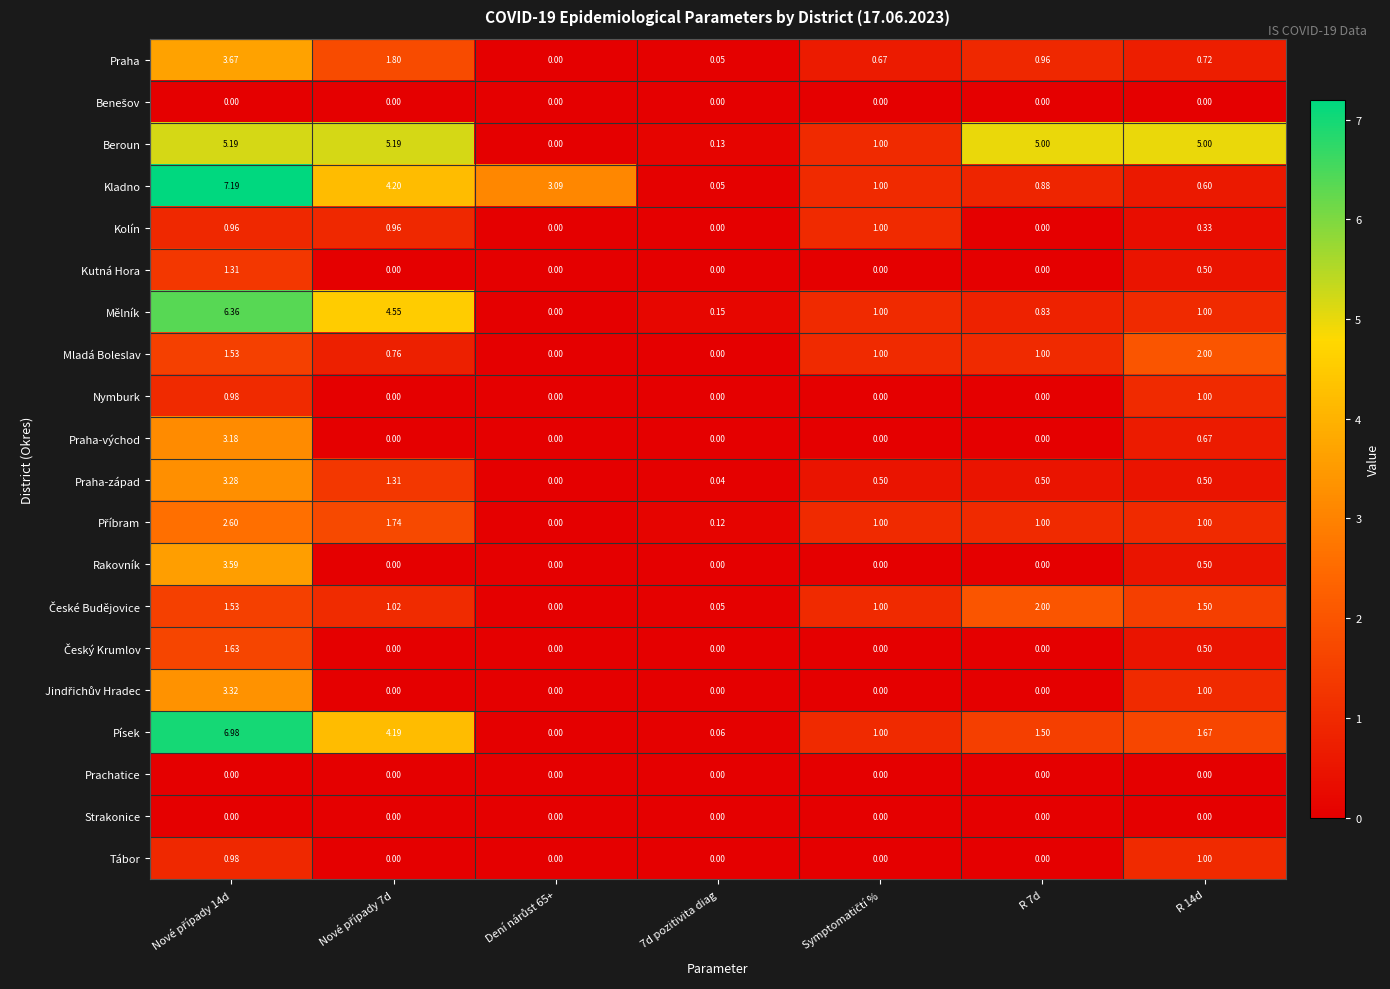

Which series has the largest total across all categories?

Beroun